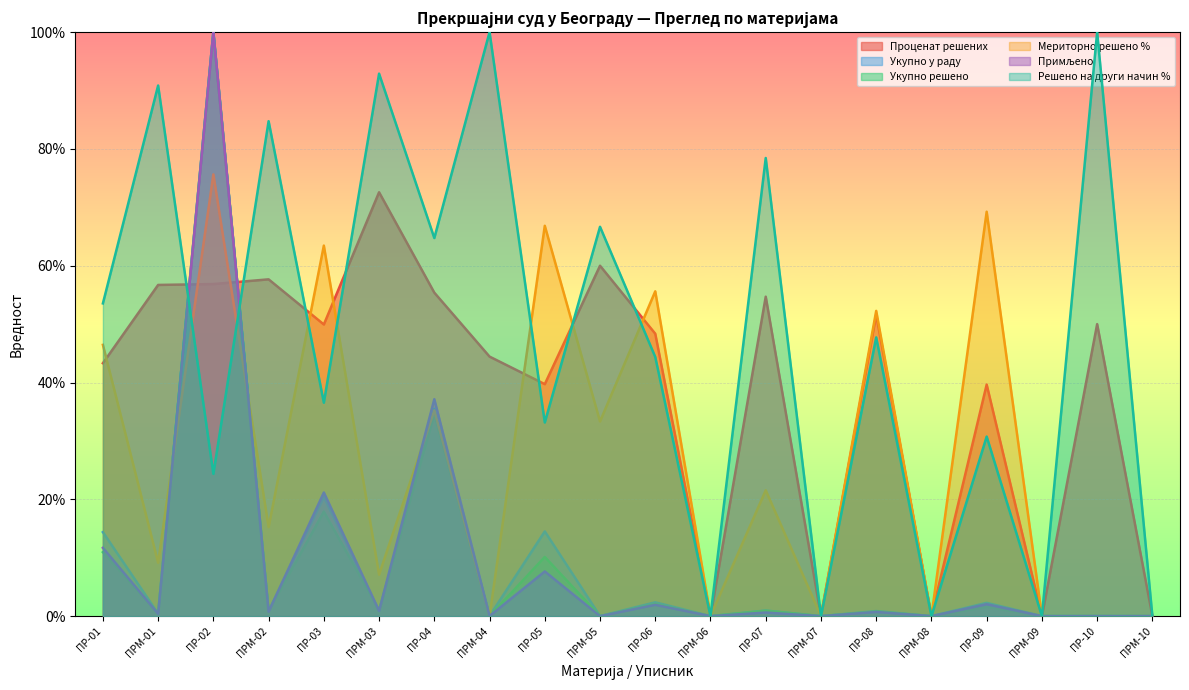

What is the difference between the maximum and minimum values in the Укупно решено series?

100.0